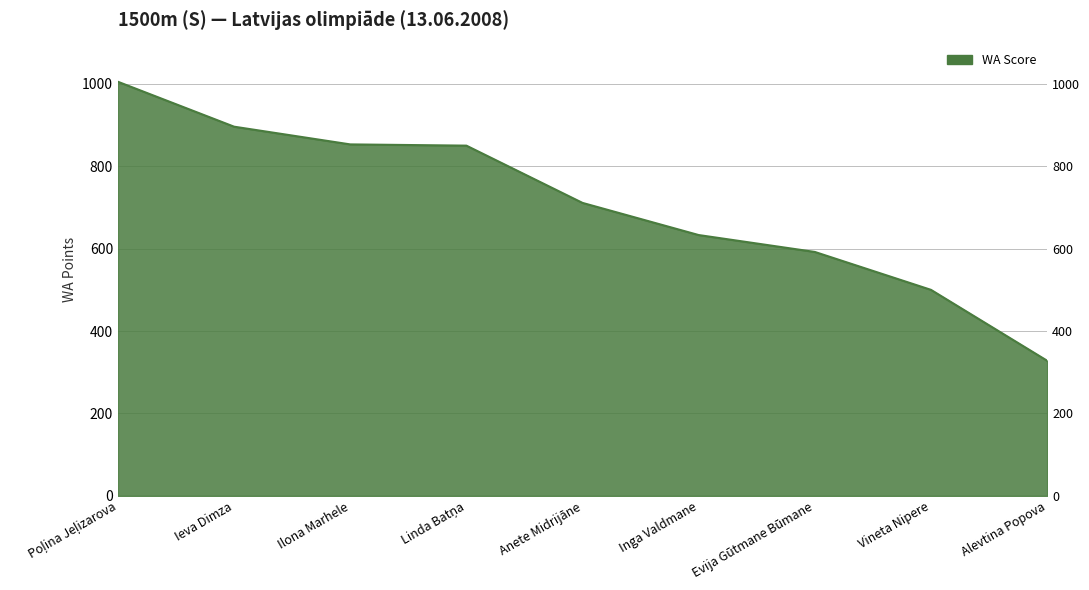

Is it true that the value at Linda Batņa is 584?

False